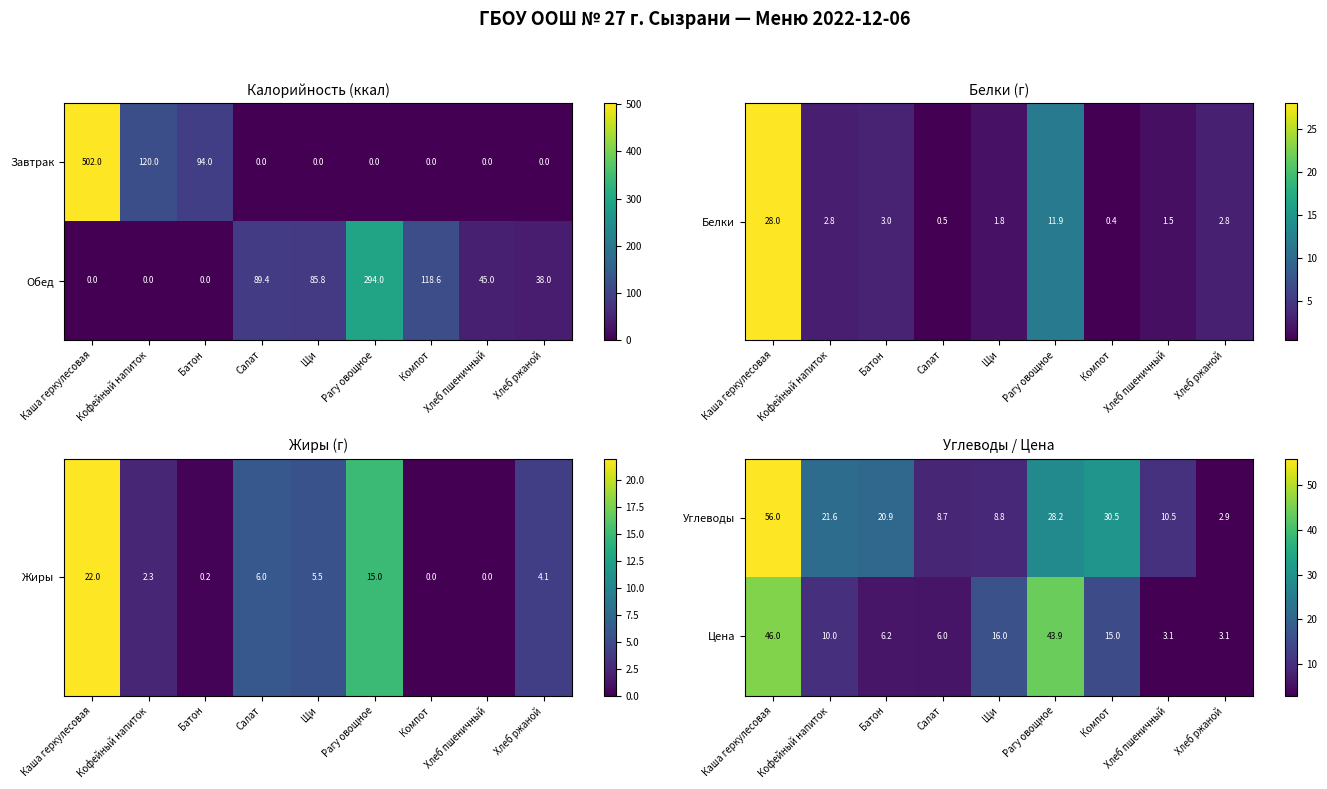

At which label does Углеводы reach its minimum?

Хлеб ржаной